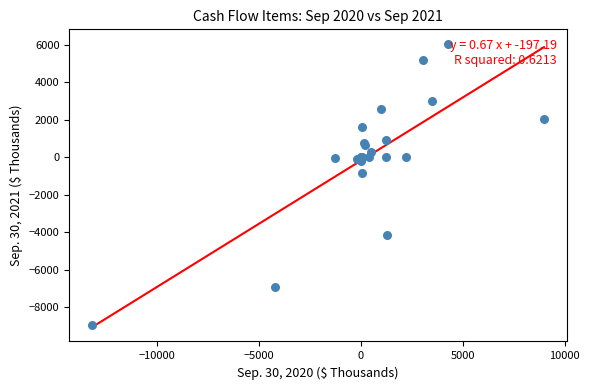

What Y value in the scatter plot is closest to -1461?

-867